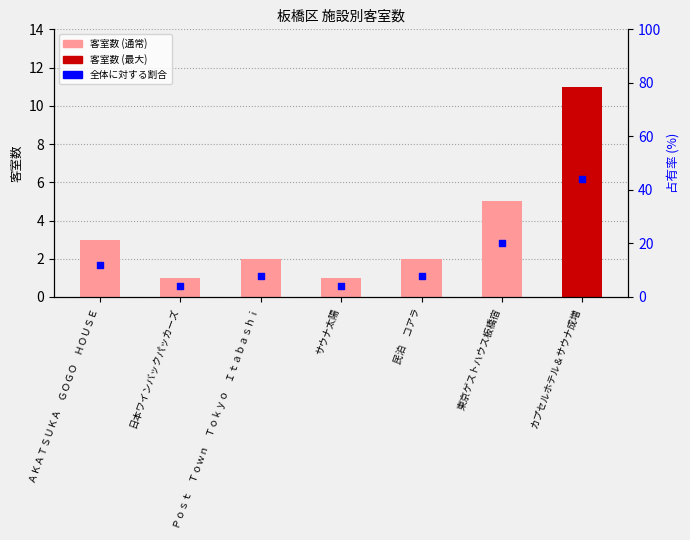

Between 日本ワインバックパッカーズ and 民泊　コアラ, which is larger?

民泊　コアラ